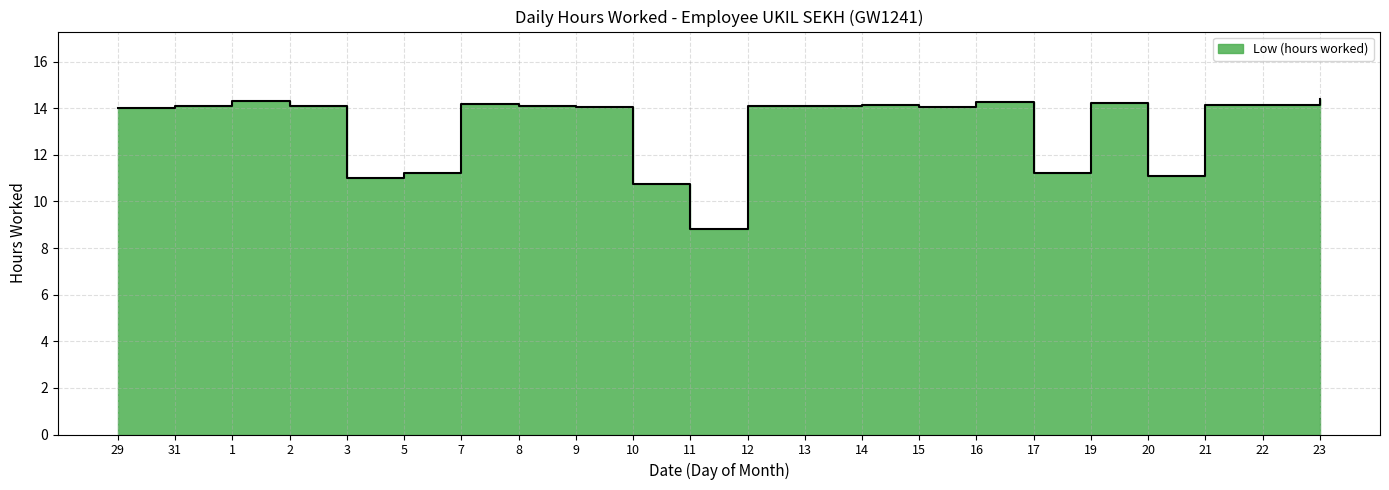

Reading left to right, list all the values displayed in this chart.

29=14.0	31=14.1	1=14.3	2=14.1	3=11.0	5=11.2	7=14.2	8=14.1	9=14.1	10=10.8	11=8.8	12=14.1	13=14.1	14=14.2	15=14.0	16=14.3	17=11.2	19=14.2	20=11.1	21=14.2	22=14.2	23=14.4